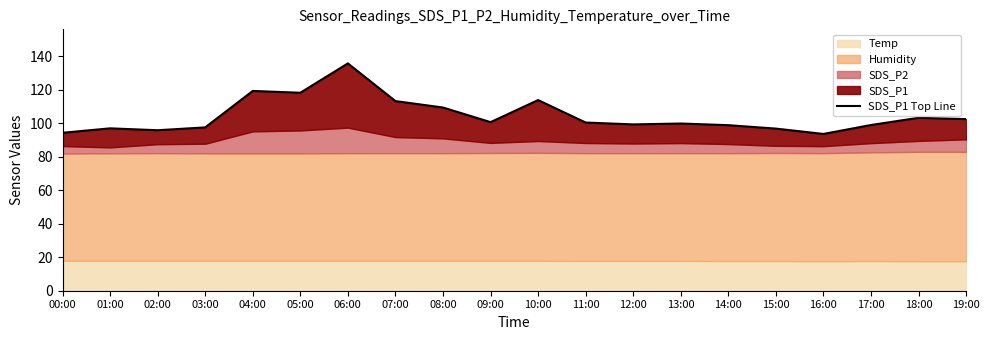

What is the average value?

104.5